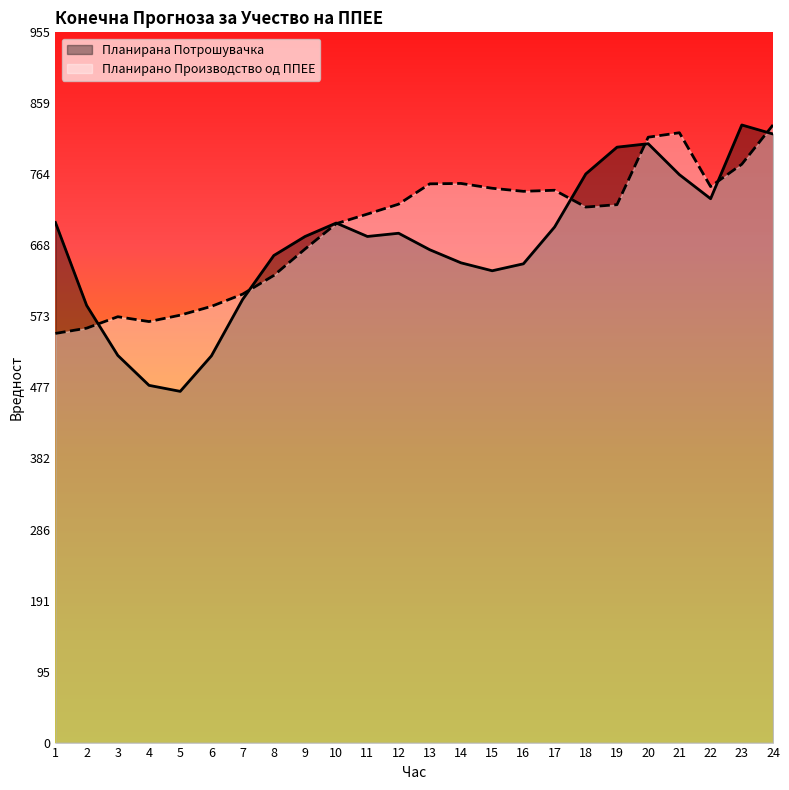

Which series has the largest total across all categories?

Планирано Производство од ППЕЕ